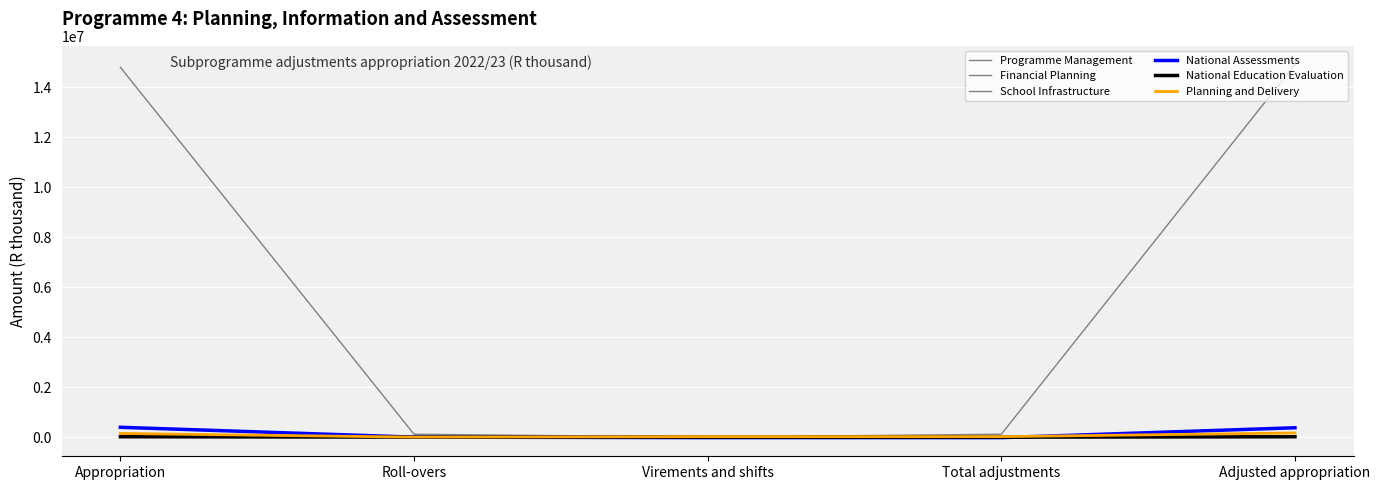

True or false: School Infrastructure has a value of 189321 at Roll-overs.

False